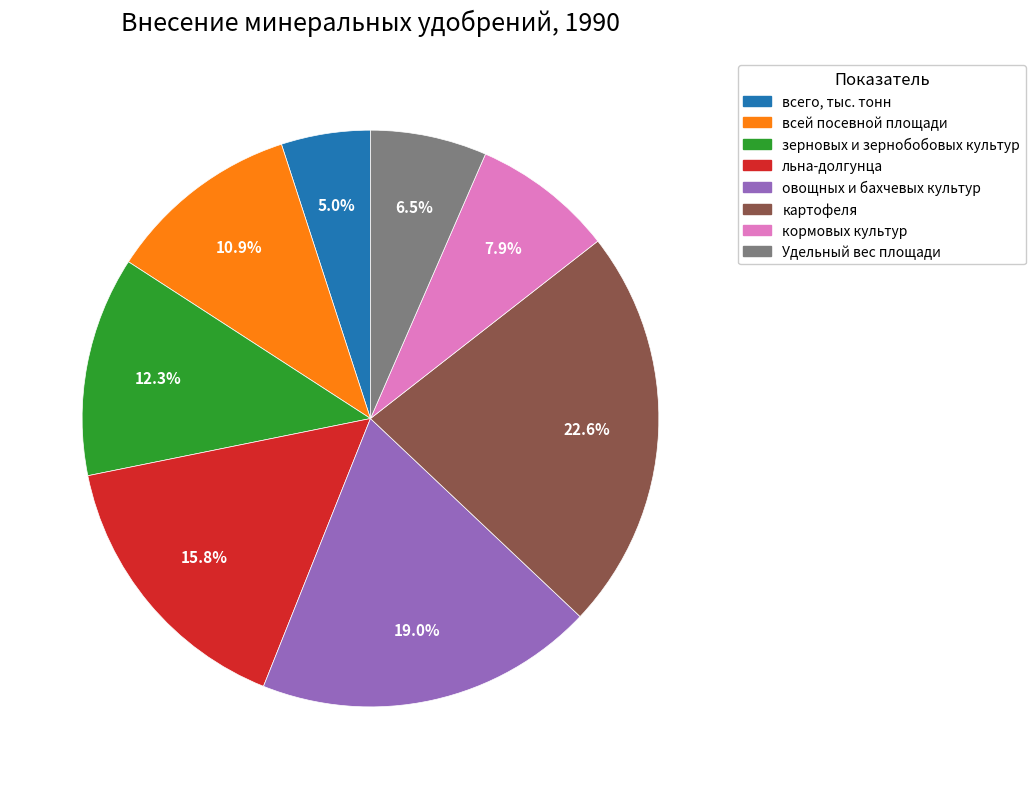

How many segments does this pie chart have?

8